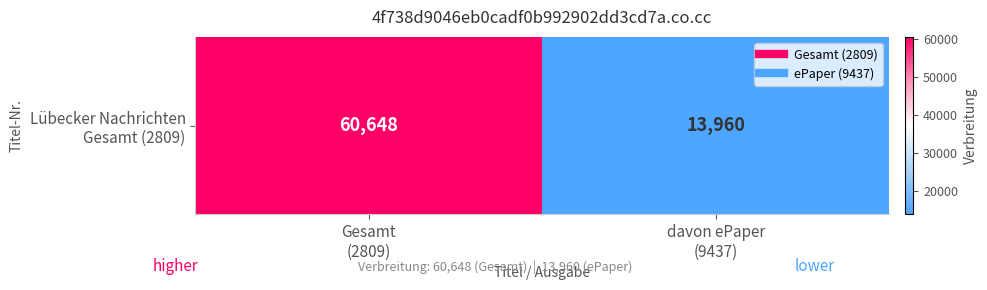

Is it true that the value at Gesamt
(2809) is 60648?

True